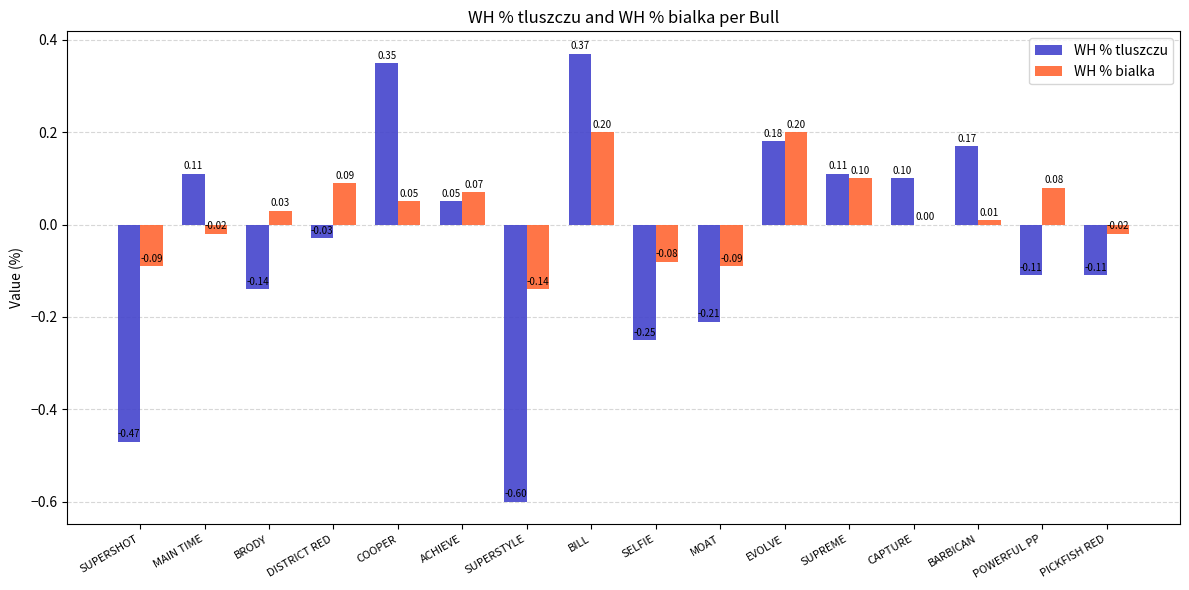

At which label does WH % tluszczu first exceed 0?

MAIN TIME